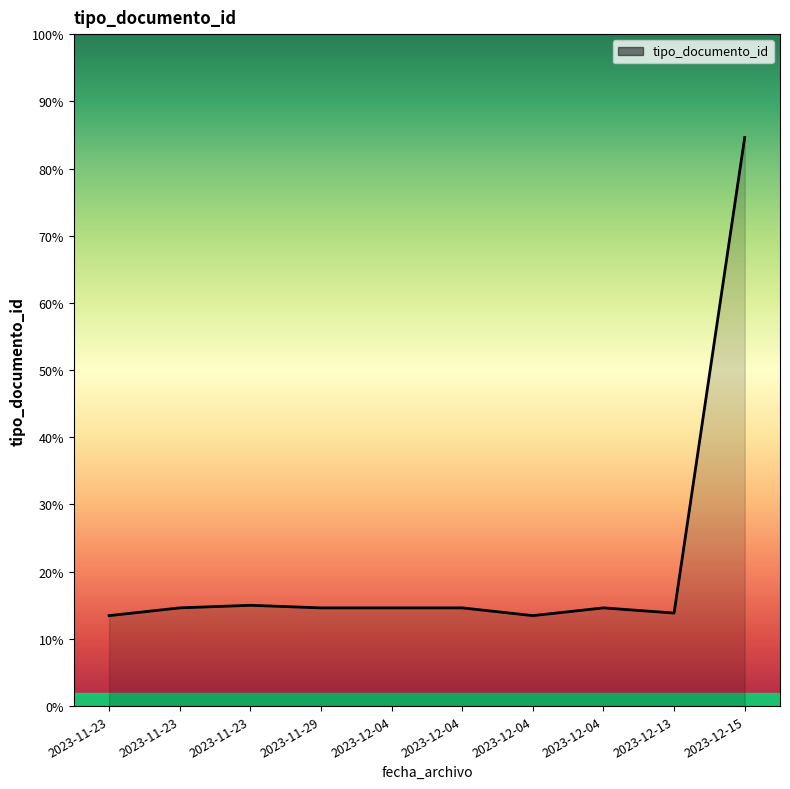

True or false: there are more than 1 points higher than both neighbors.

True